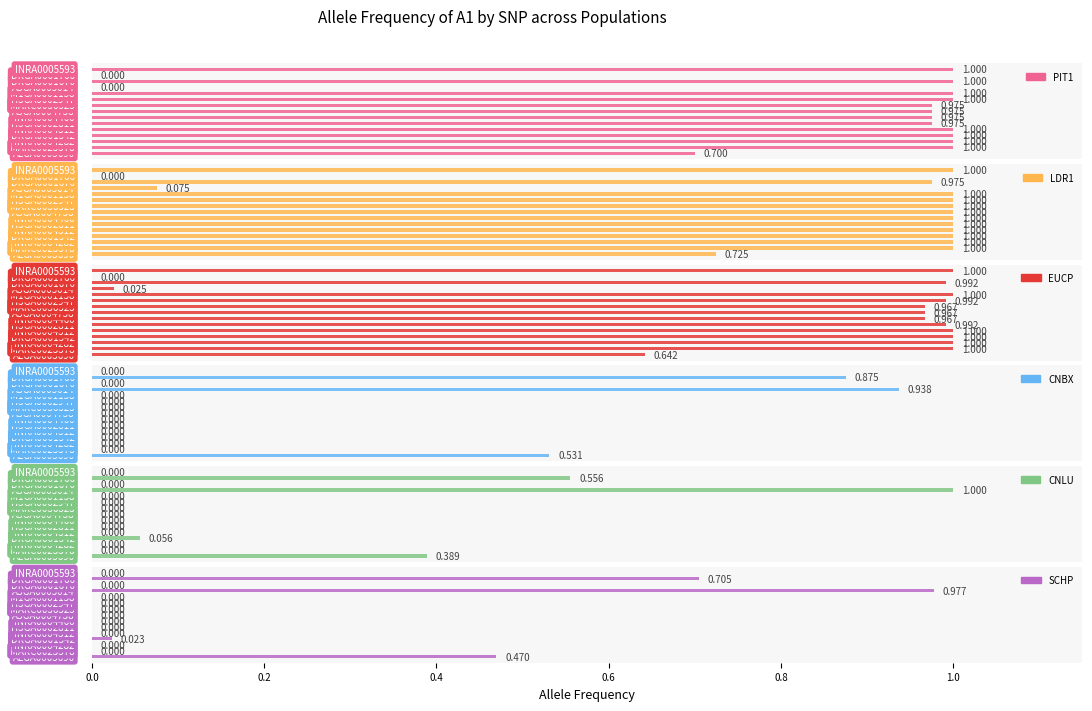

Reading left to right, list all the values displayed in this chart.

PIT1: 0.7	1.0	1.0	1.0	1.0	1.0	1.0	1.0	1.0	1.0	1.0	0.0	1.0	0.0	1.0
LDR1: 0.7	1.0	1.0	1.0	1.0	1.0	1.0	1.0	1.0	1.0	1.0	0.1	1.0	0.0	1.0
EUCP: 0.6	1.0	1.0	1.0	1.0	1.0	1.0	1.0	1.0	1.0	1.0	0.0	1.0	0.0	1.0
CNBX: 0.5	0.0	0.0	0.0	0.0	0.0	0.0	0.0	0.0	0.0	0.0	0.9	0.0	0.9	0.0
CNLU: 0.4	0.0	0.0	0.1	0.0	0.0	0.0	0.0	0.0	0.0	0.0	1.0	0.0	0.6	0.0
SCHP: 0.5	0.0	0.0	0.0	0.0	0.0	0.0	0.0	0.0	0.0	0.0	1.0	0.0	0.7	0.0